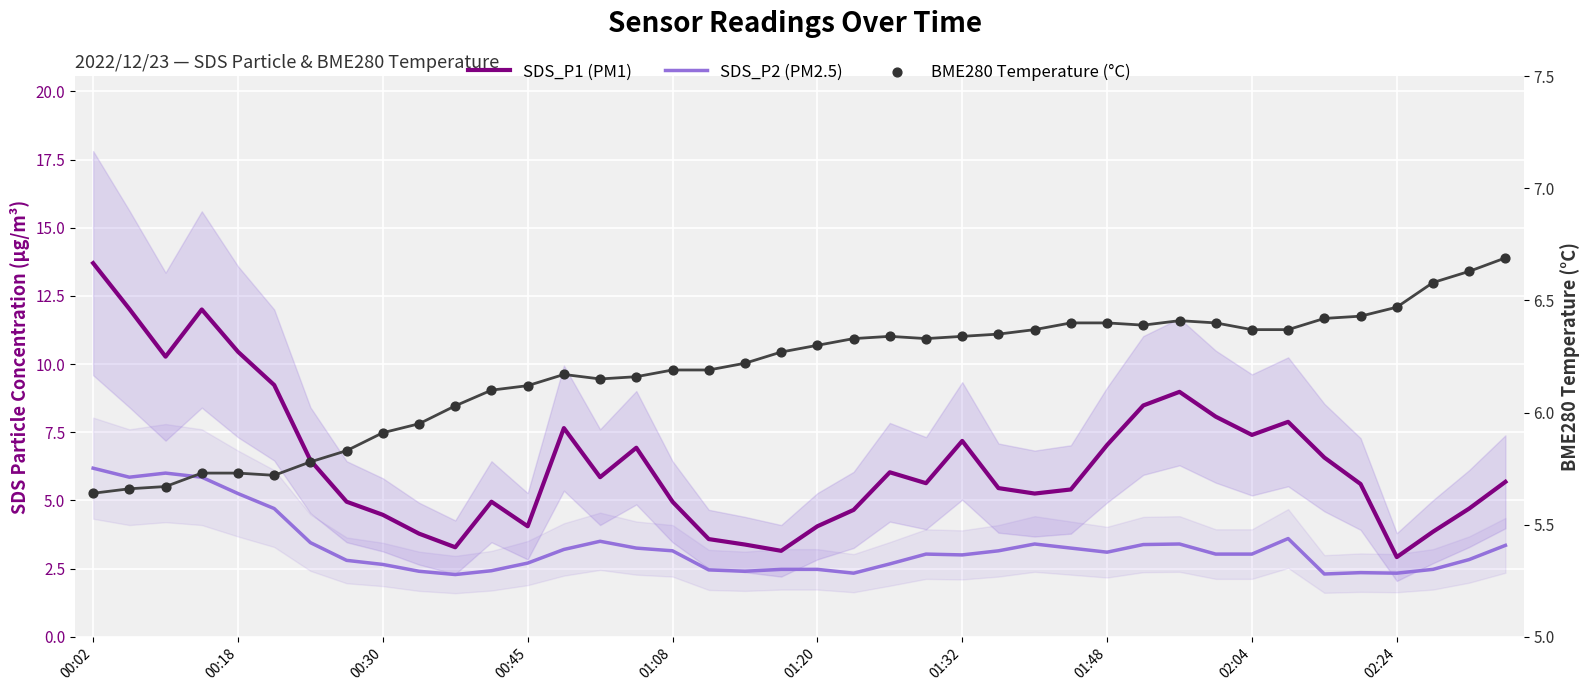

What is the total value across all series at 02:04?

16.8